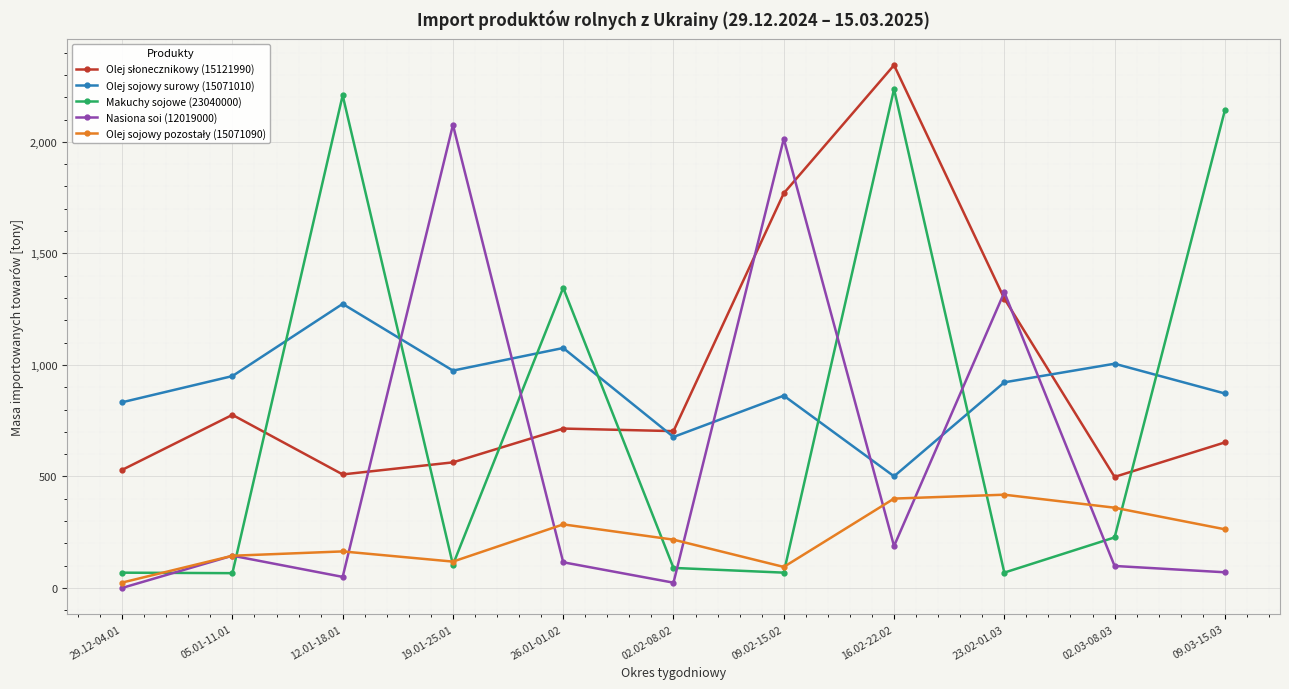

True or false: Olej sojowy surowy (15071010) has more than 1 points higher than both neighbors.

True